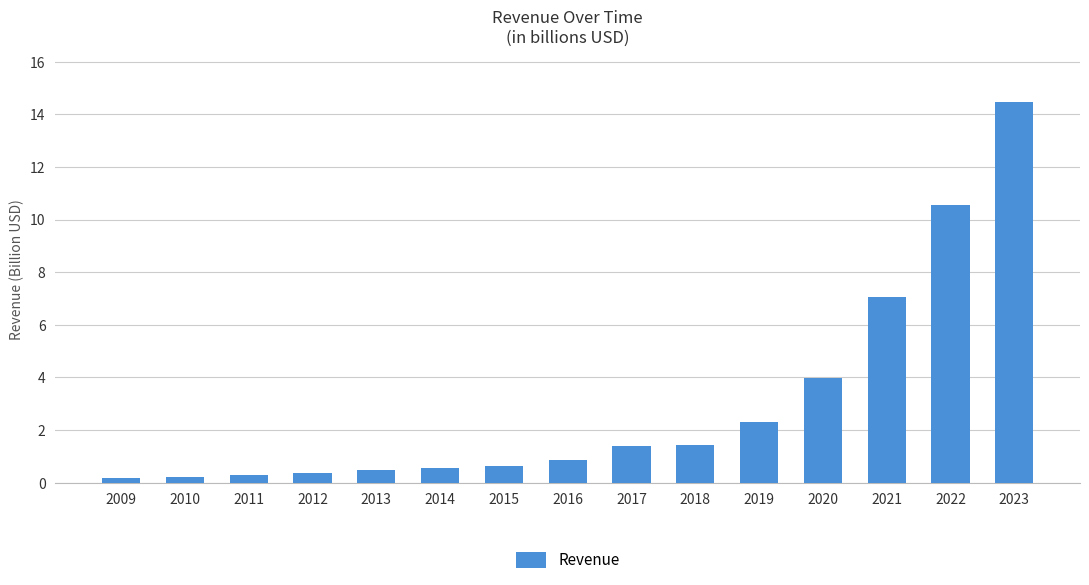

Reading right to left, transcribe all the data shown in this chart.

14.5	10.5	7.1	4.0	2.3	1.4	1.4	0.8	0.7	0.6	0.5	0.4	0.3	0.2	0.2